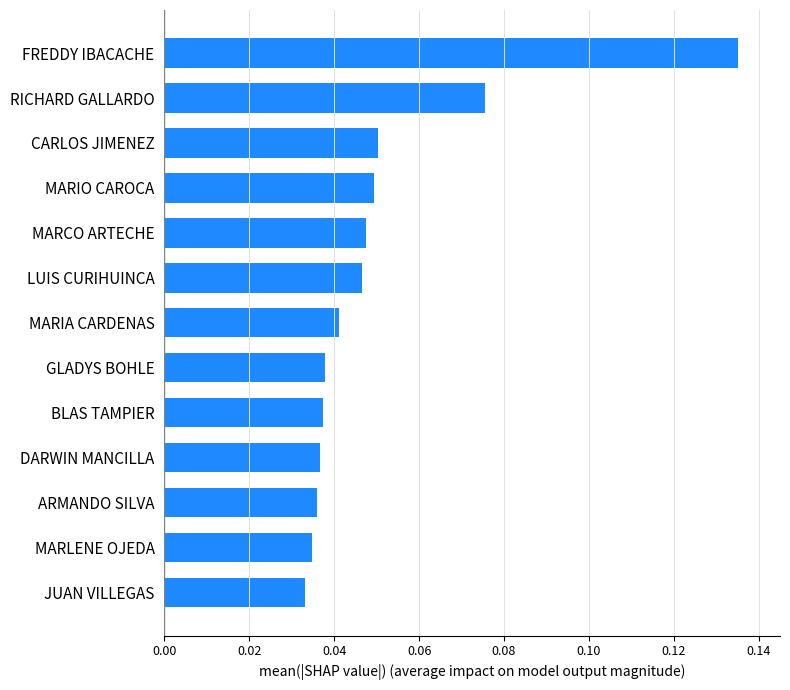

The value at CARLOS JIMENEZ is 0.0. True or false?

False